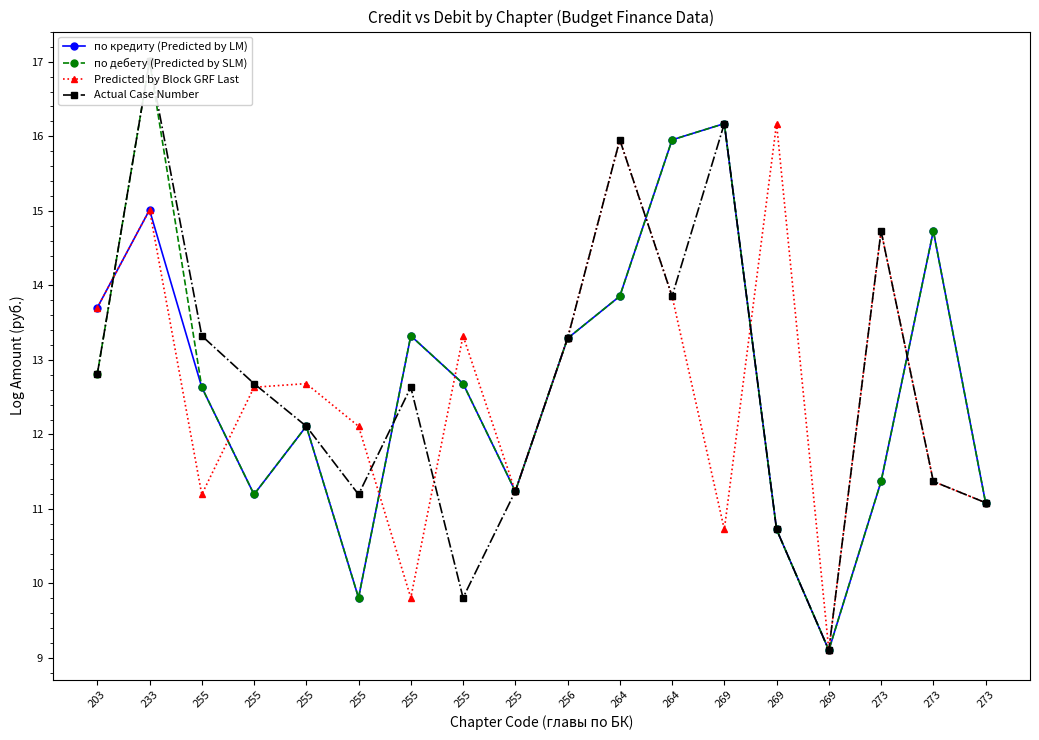

Which series has the largest range (max minus min)?

по дебету (Predicted by SLM)